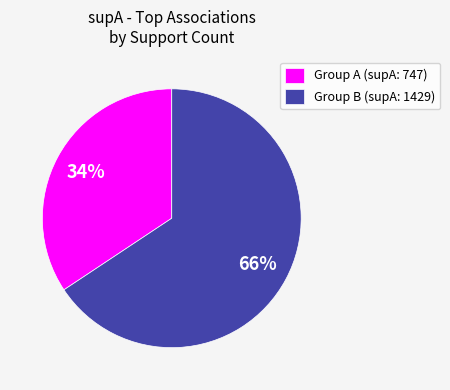

What percentage is the Group A (supA: 747) slice, to the nearest percent?

34%